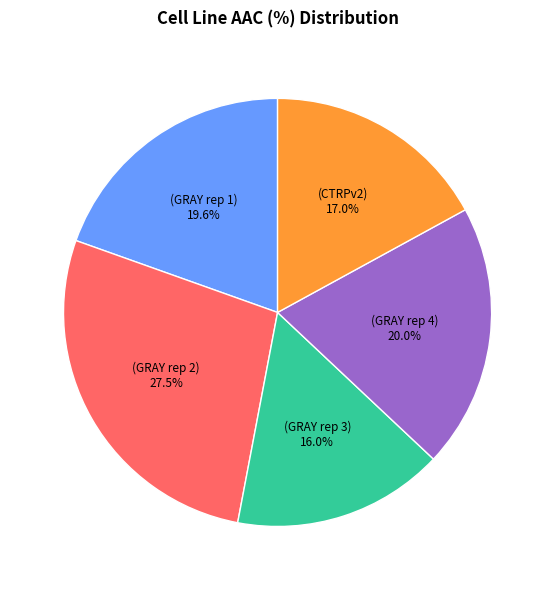

Does any single category account for the majority?

No